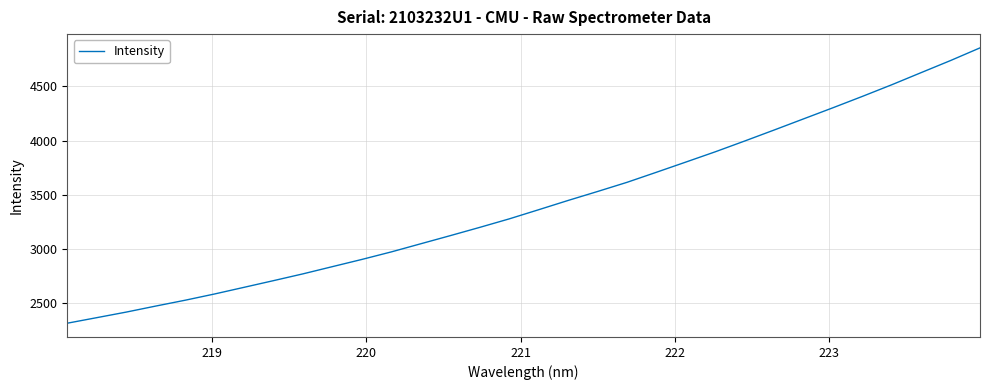

What is the minimum value shown in the chart?

2309.8